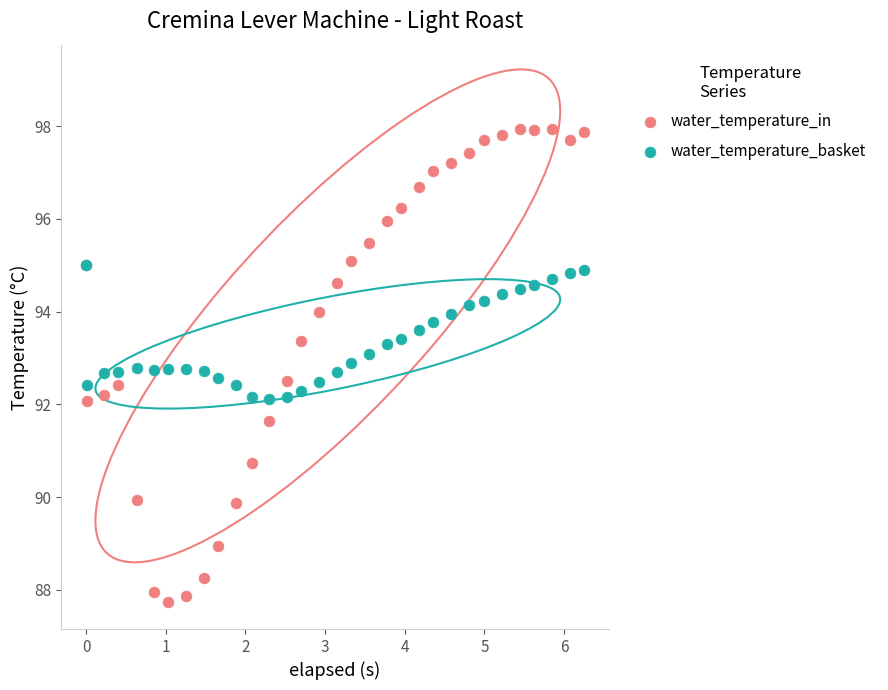

Which series has the largest Y range (max minus min)?

water_temperature_in